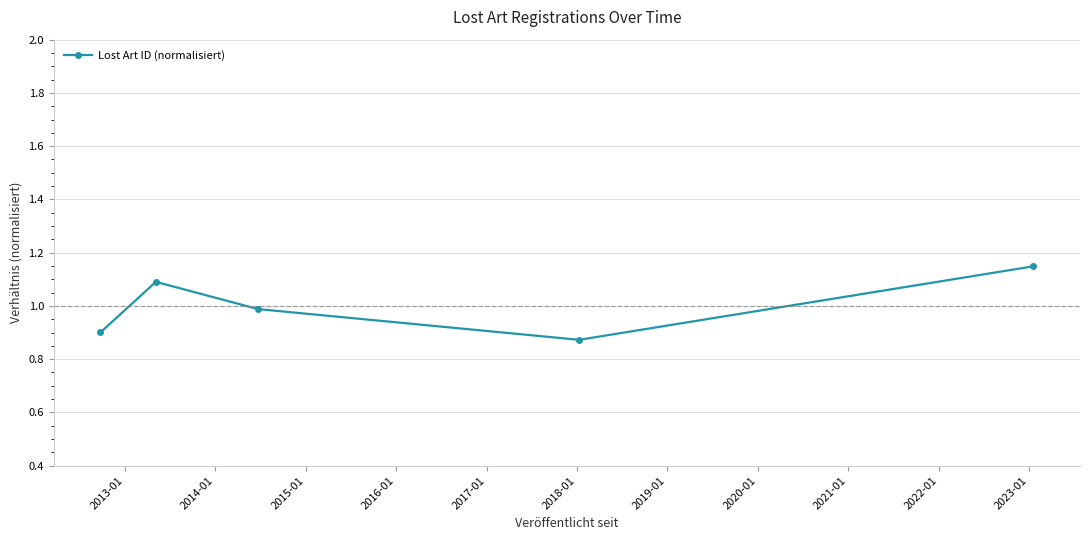

What is the sum of all values?

5.0